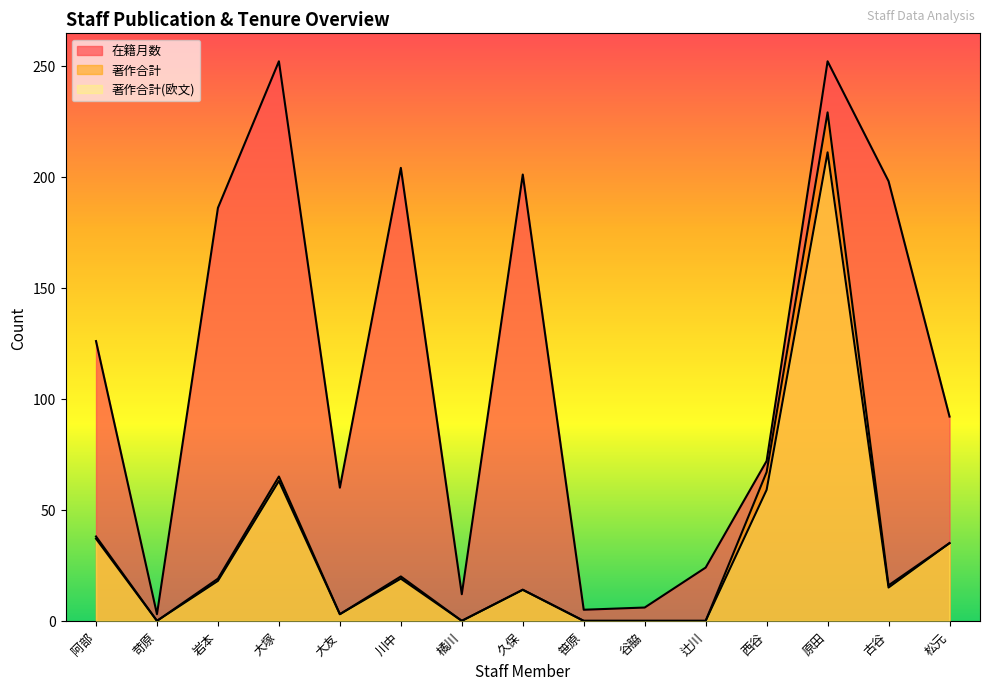

Which has a higher value, 大友 or 辻川?

大友